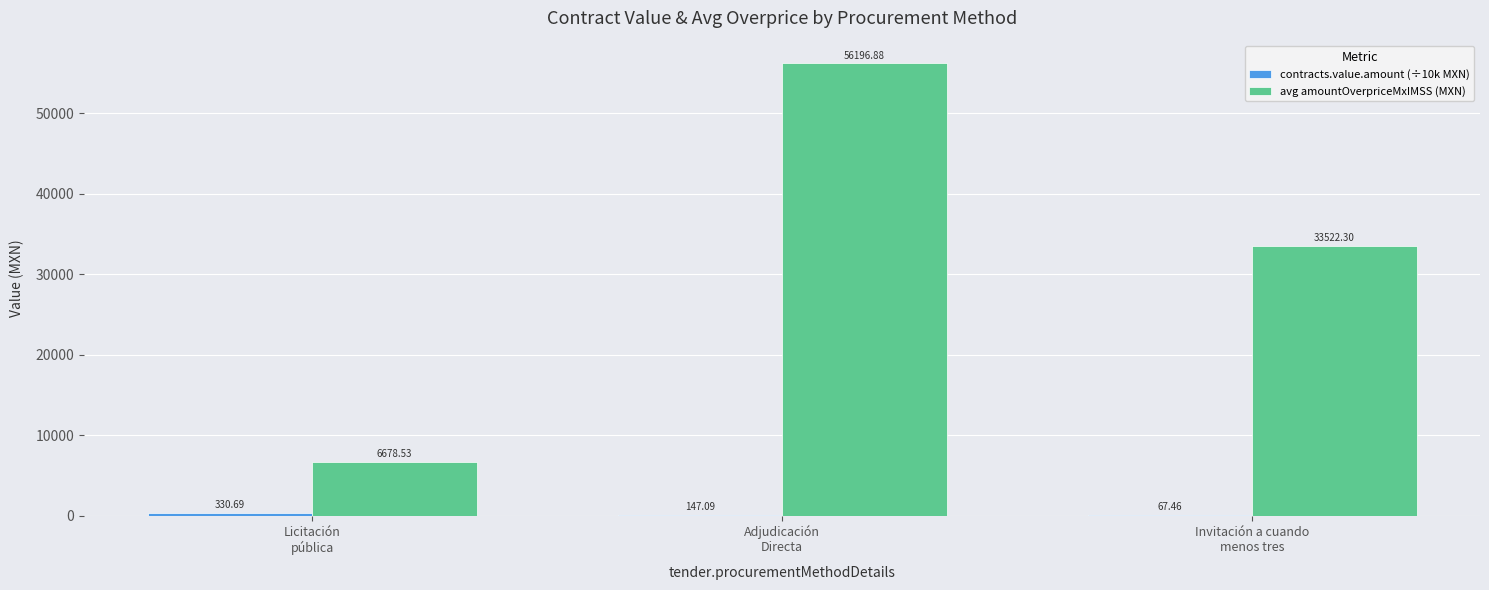

Which series has the largest total across all categories?

avg amountOverpriceMxIMSS (MXN)